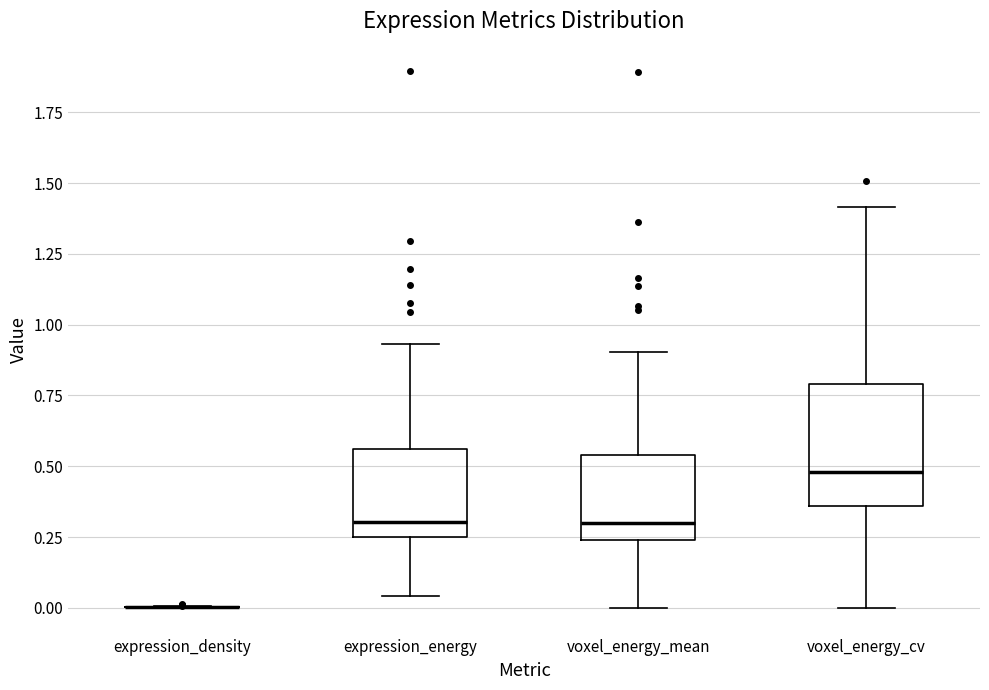

Comparing the boxes themselves (not the whiskers), which one is the tallest?

voxel_energy_cv